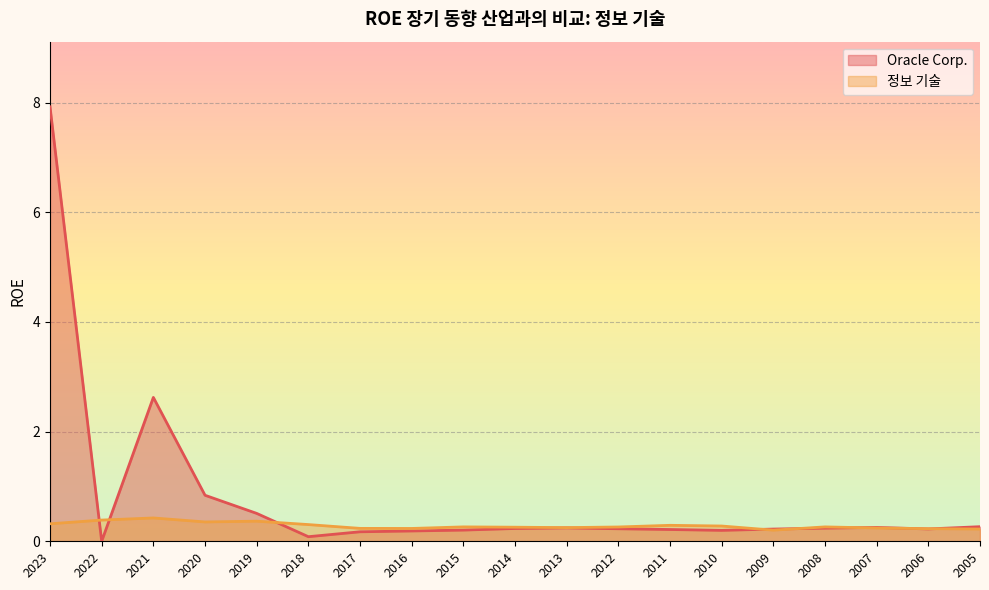

Between 2023 and 2013, which series saw the biggest shift?

Oracle Corp.